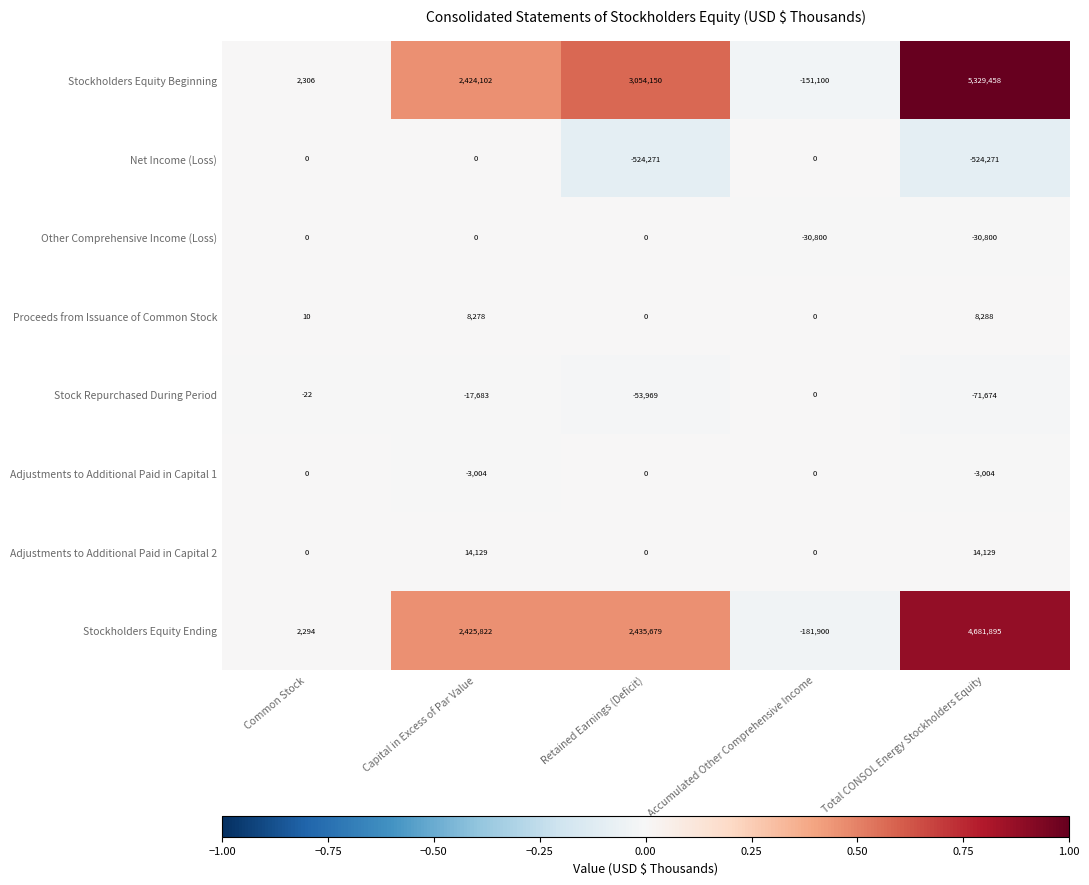

True or false: Adjustments to Additional Paid in Capital 2 has a value of 9300 at Accumulated Other Comprehensive Income.

False